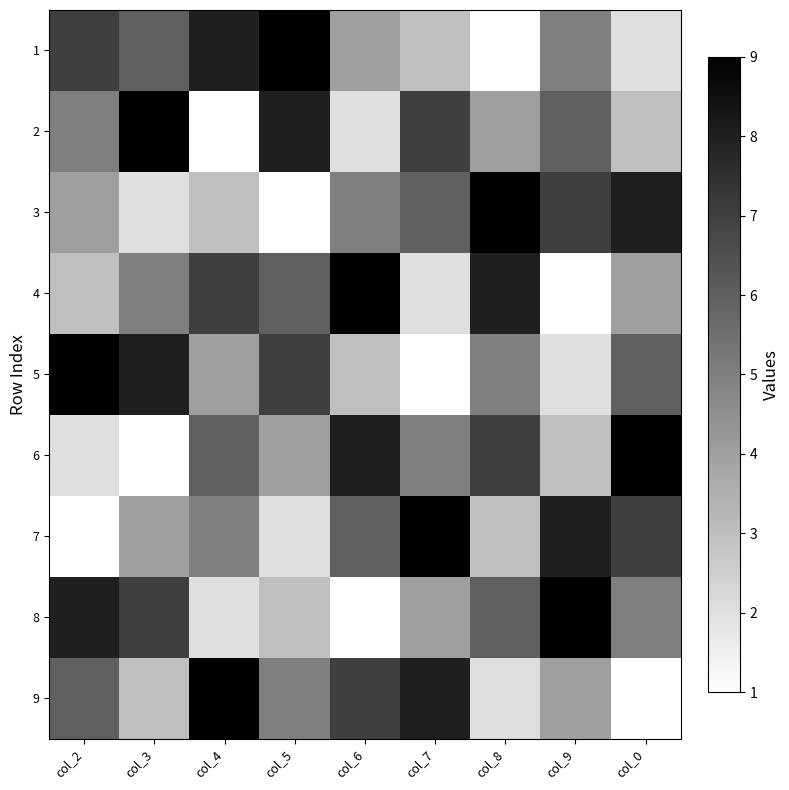

What is the spread (max minus min) of values at col_2?

8